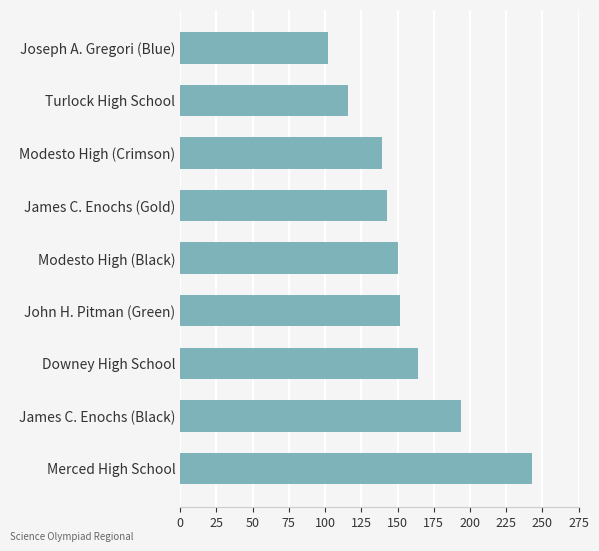

How many data points are less than 150?

4